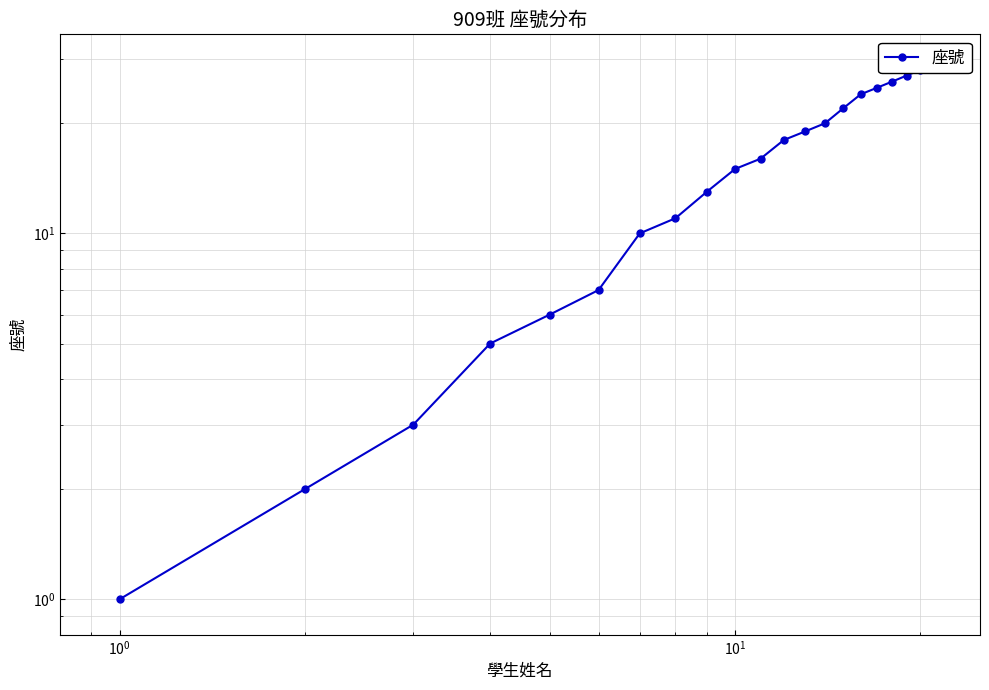

What is the value of the 8th point from the left?

11